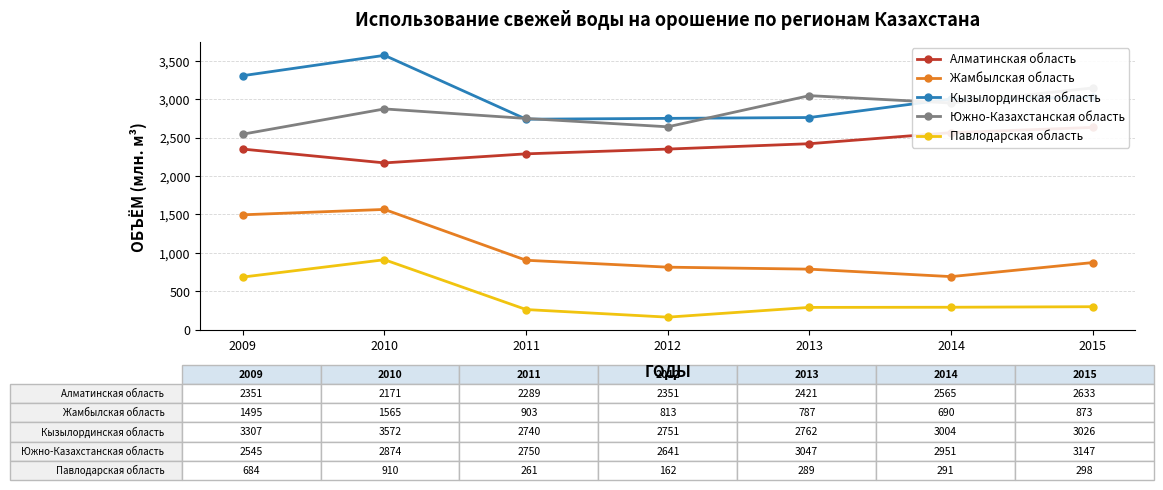

Is it true that Южно-Казахстанская область equals 1777 at 2013?

False